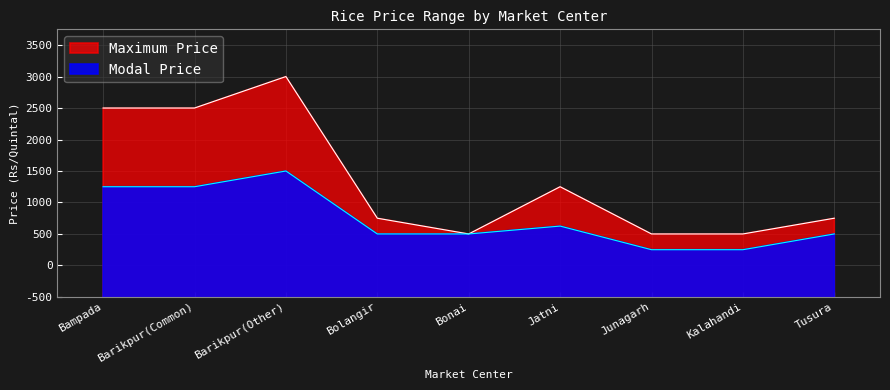

Is it true that Maximum Price equals 2500 at Jatni?

True